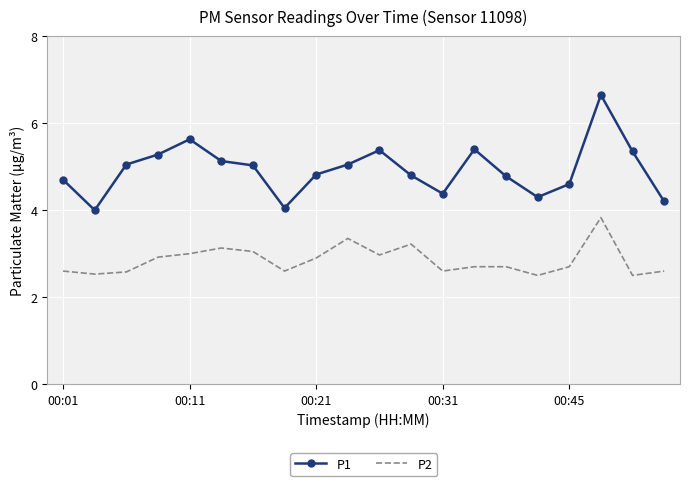

What is the minimum value for P2?

2.5